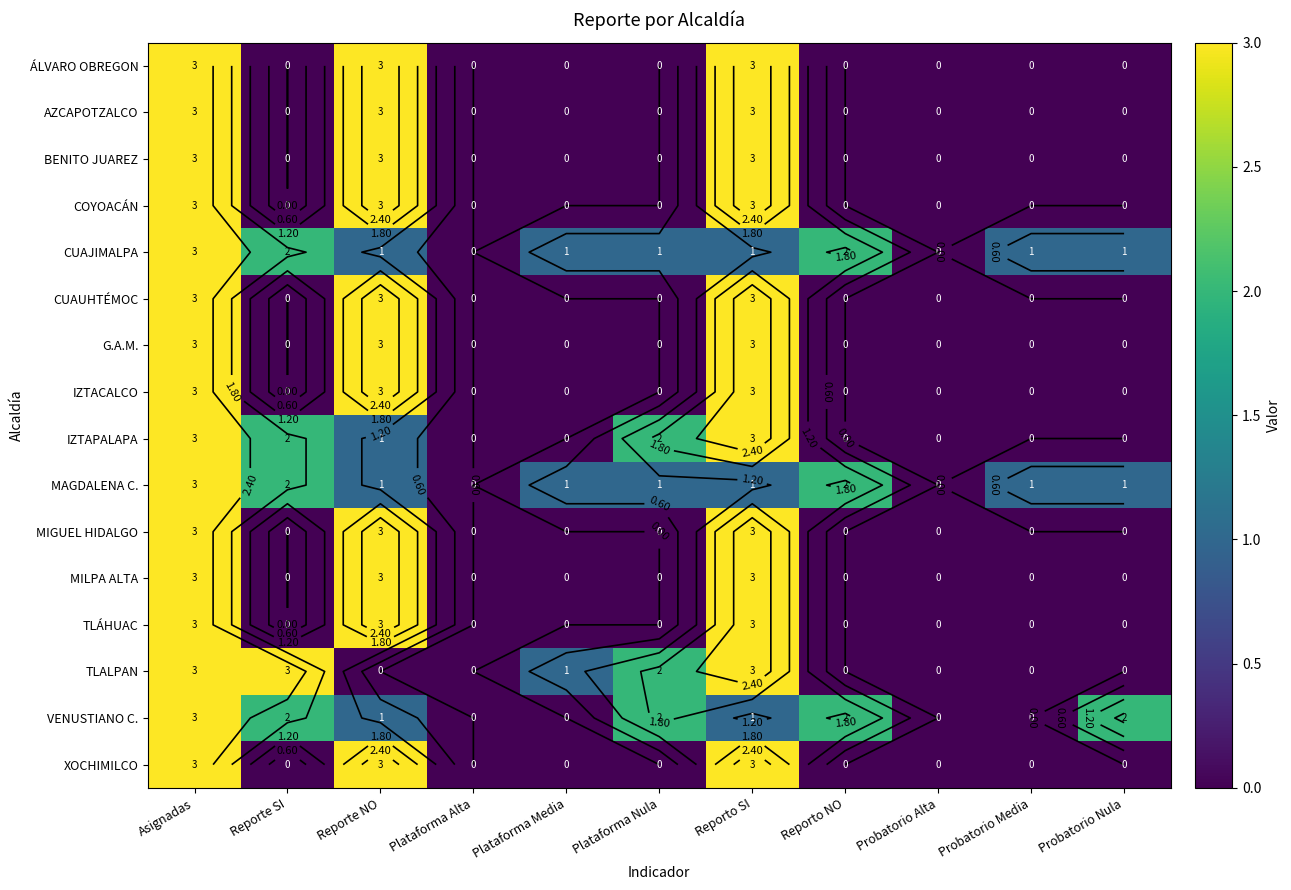

Between Plataforma Nula and Probatorio Alta, which series saw the biggest shift?

IZTAPALAPA